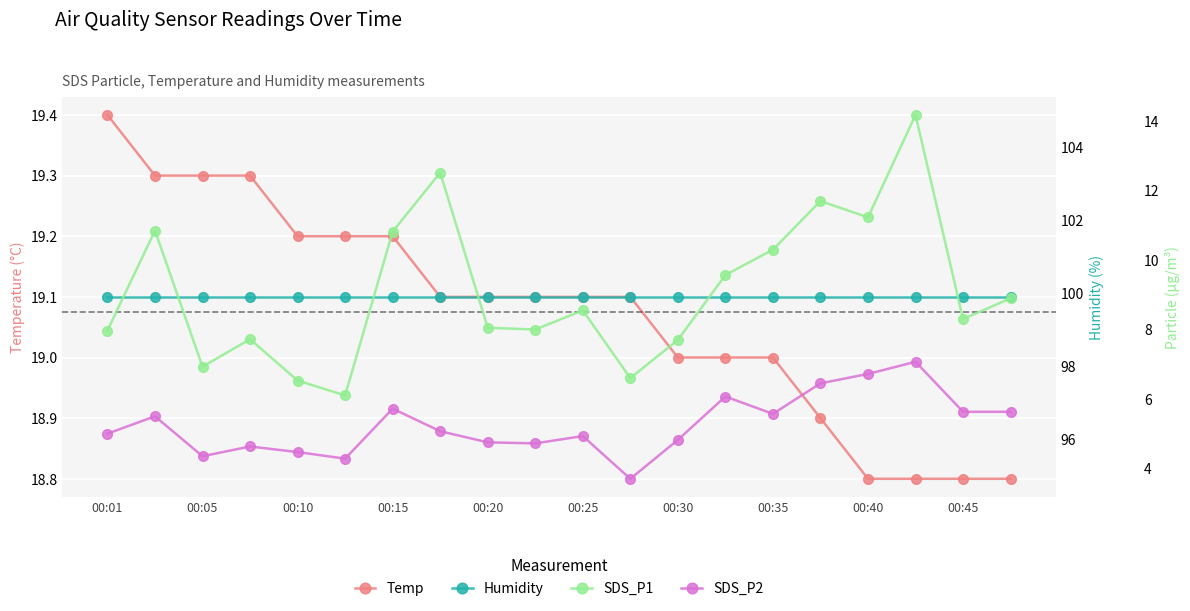

Which series changed the most between 00:30 and 00:45?

SDS_P1